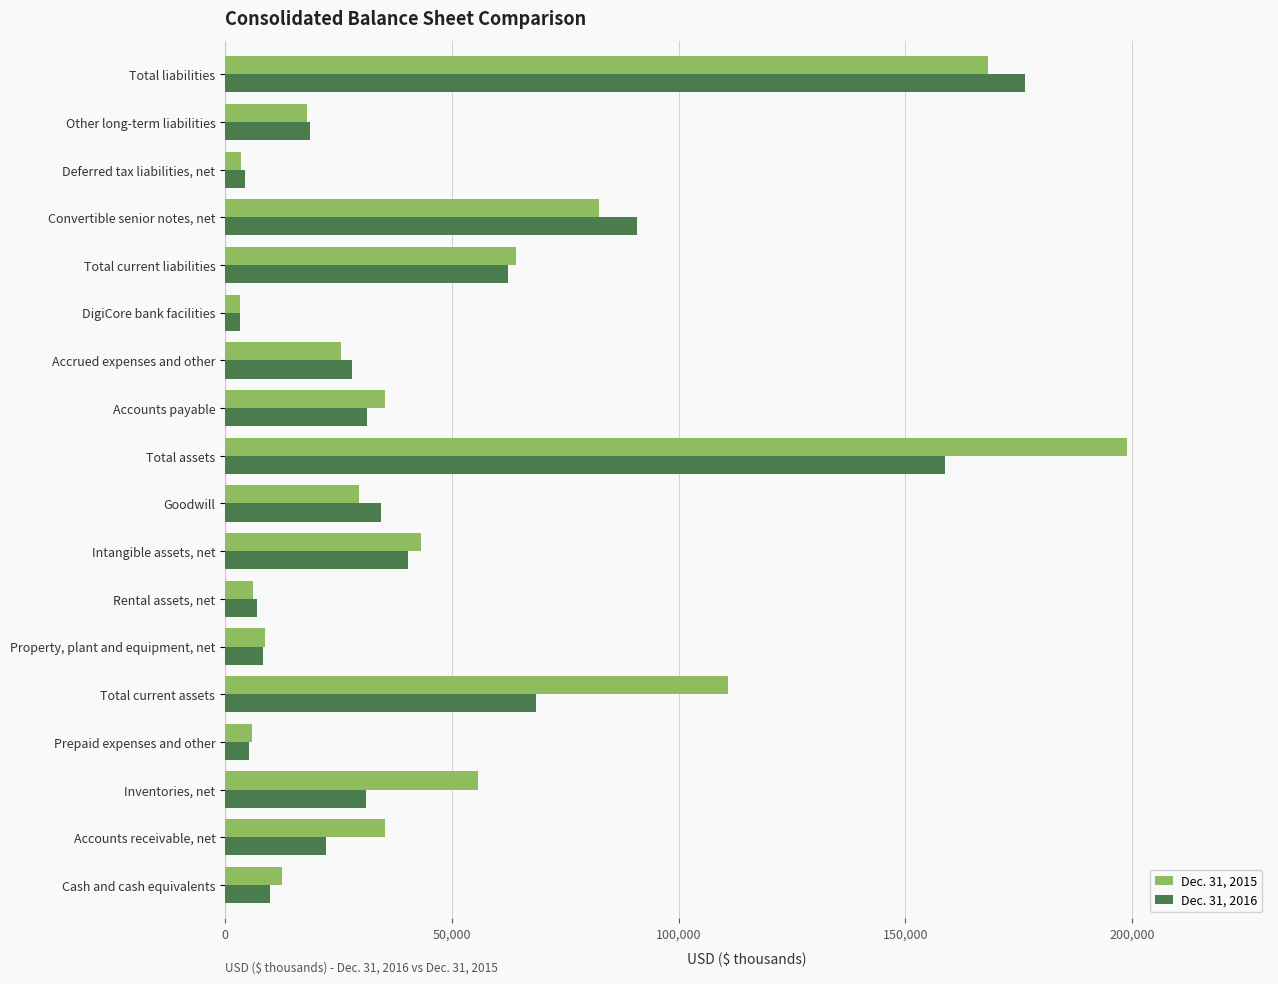

List the labels in order of Dec. 31, 2016 value, smallest first.

DigiCore bank facilities, Deferred tax liabilities, net, Prepaid expenses and other, Rental assets, net, Property, plant and equipment, net, Cash and cash equivalents, Other long-term liabilities, Accounts receivable, net, Accrued expenses and other, Inventories, net, Accounts payable, Goodwill, Intangible assets, net, Total current liabilities, Total current assets, Convertible senior notes, net, Total assets, Total liabilities